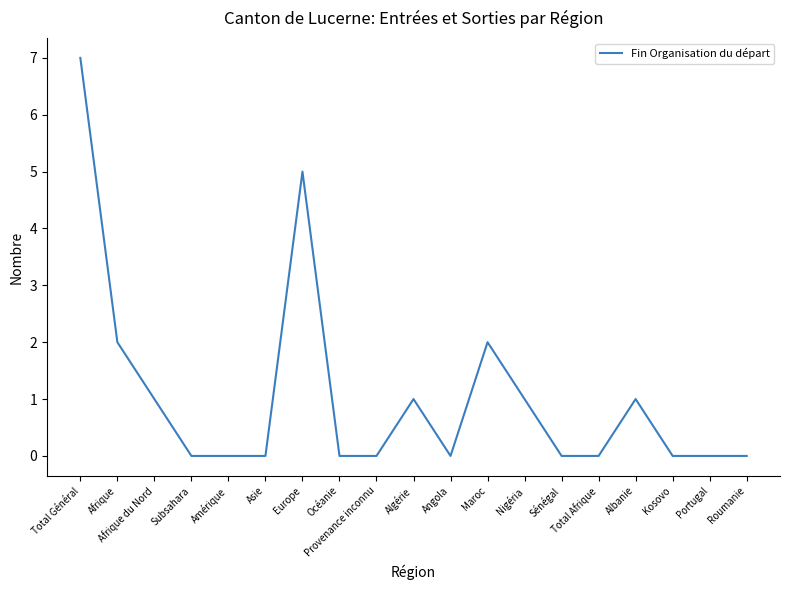

Between Portugal and Albanie, which is larger?

Albanie